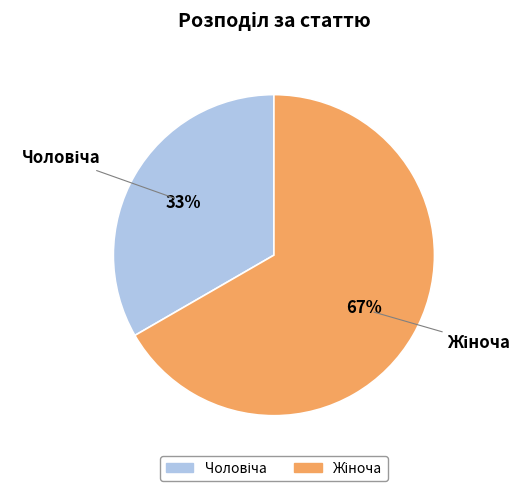

Is there a majority slice in this chart?

Yes